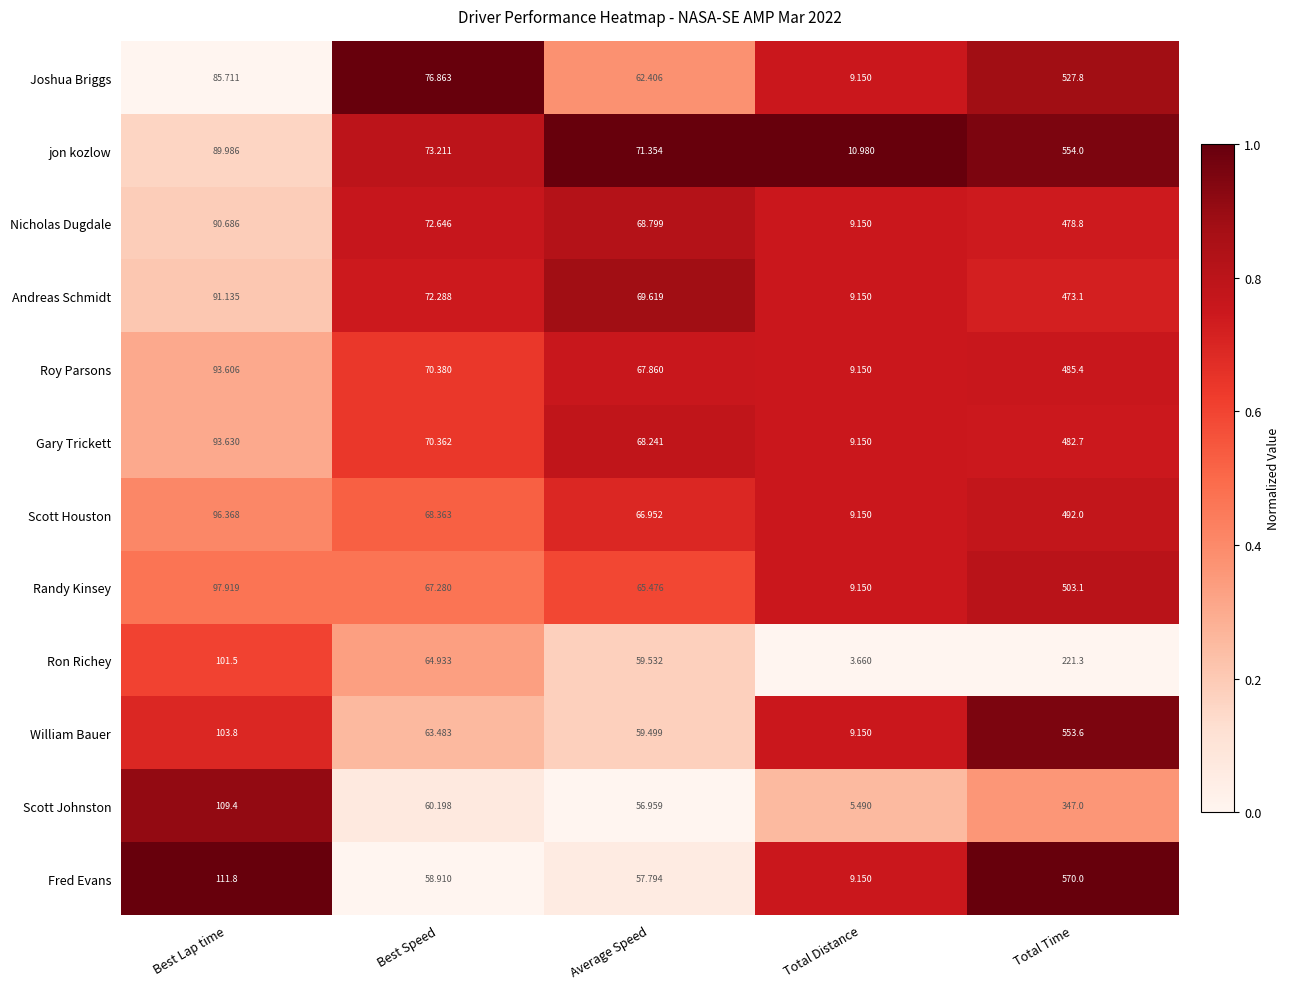

Between Best Speed and Total Time, which series saw the biggest shift?

Fred Evans